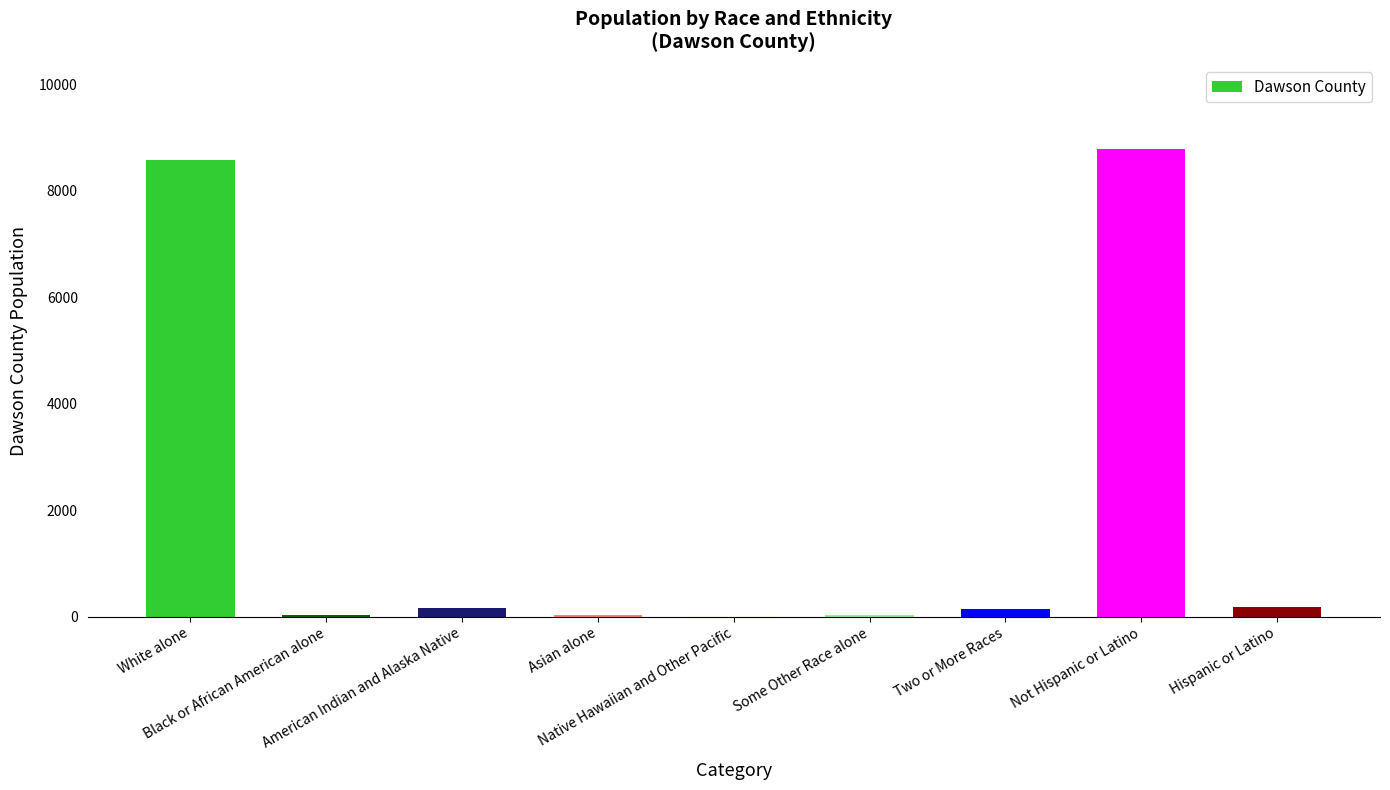

Count the number of data series in this chart.

1